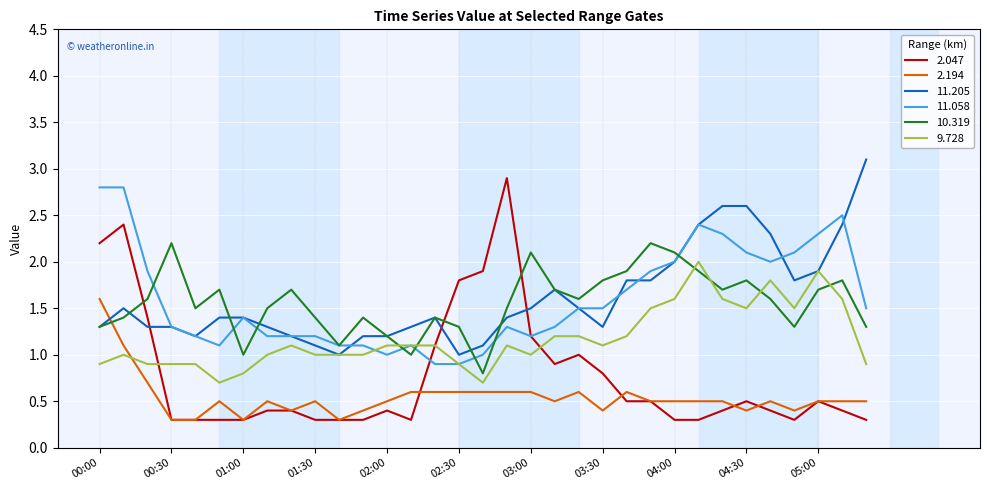

Which series has the widest spread of values?

2.047